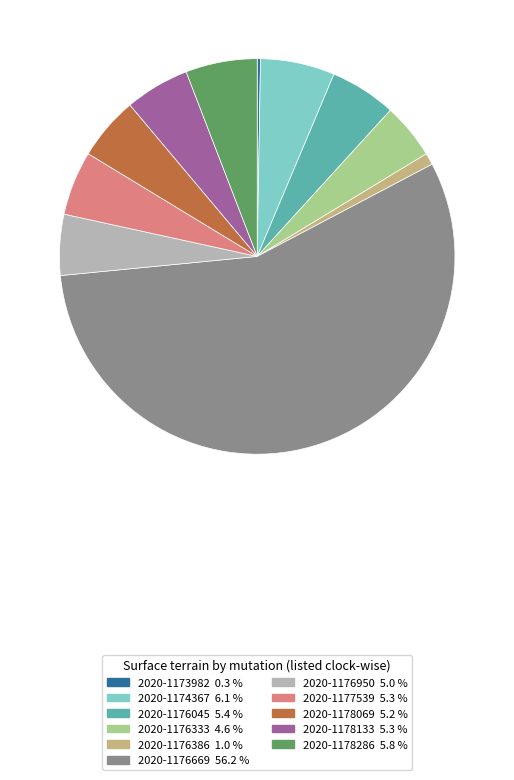

What is the largest slice in the pie chart?

2020-1176669